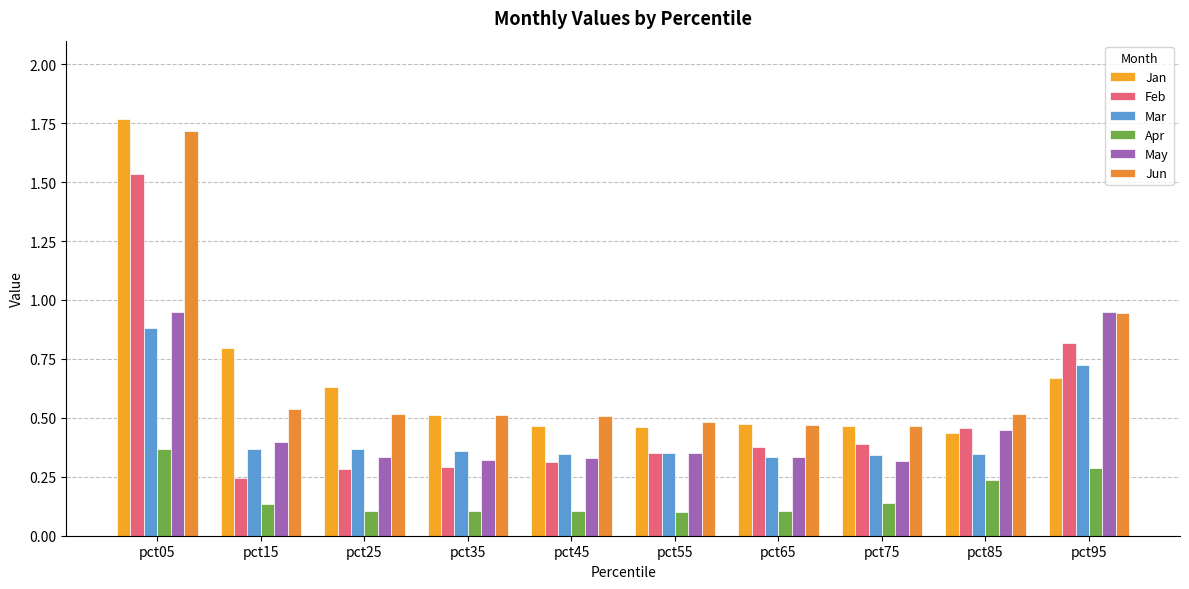

Which series changed the most between pct05 and pct35?

Jan